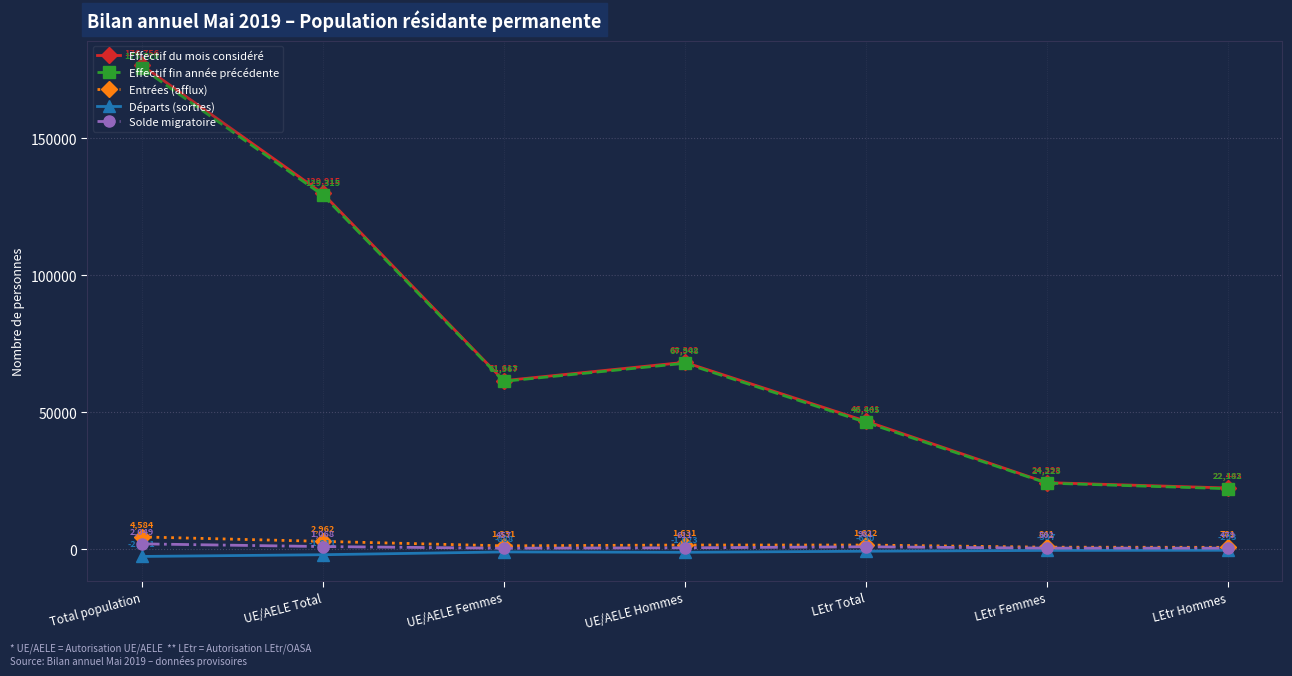

True or false: Effectif fin année précédente has a value of 61367 at UE/AELE Femmes.

True